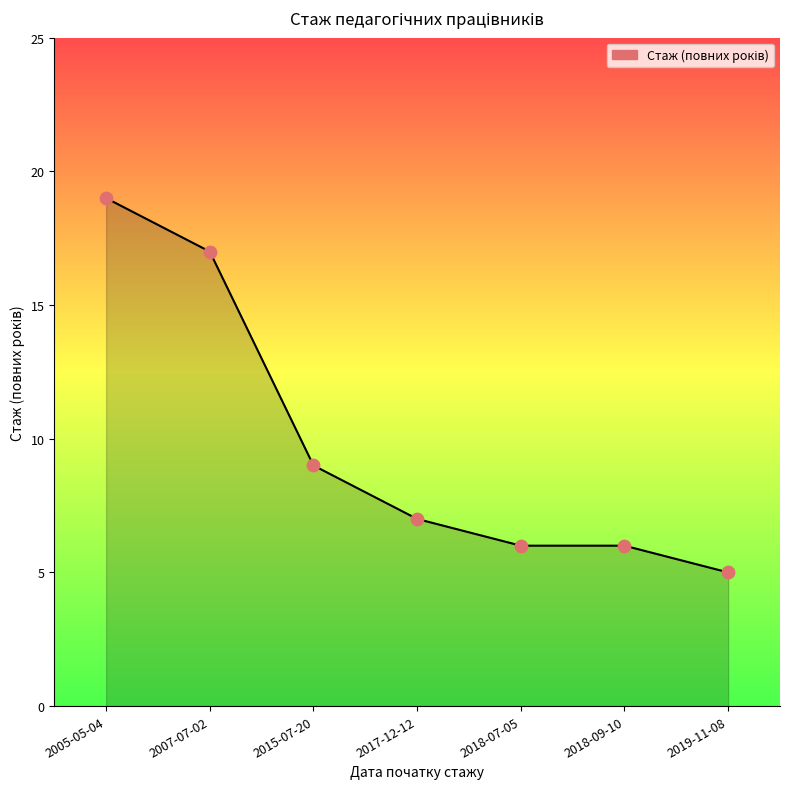

What is the change in value from 2007-07-02 to 2018-09-10?

-11